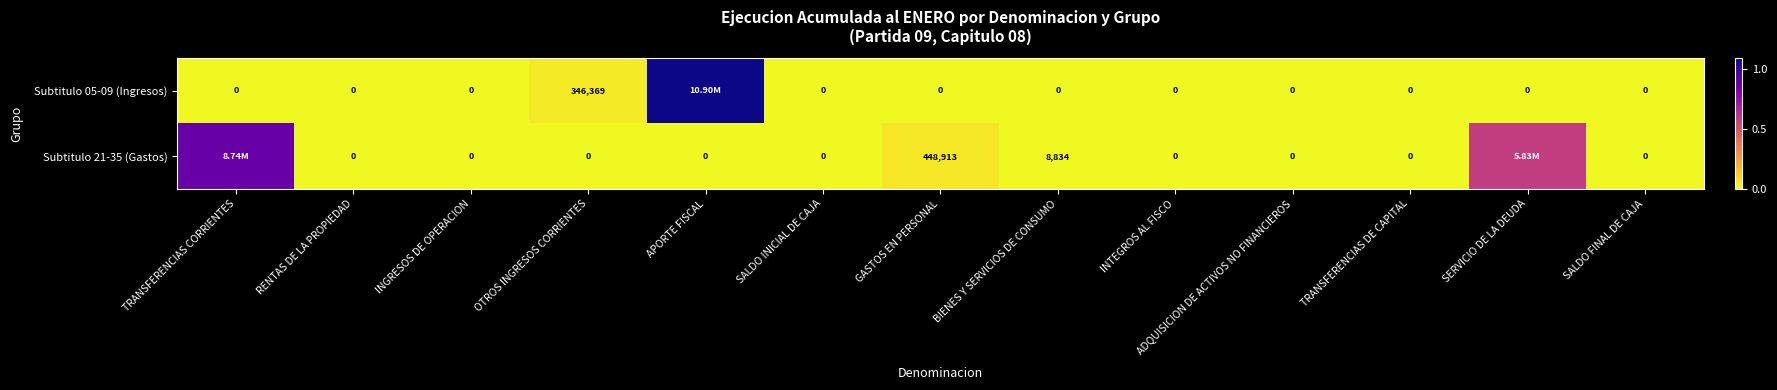

What is the sum of the Subtitulo 05-09 (Ingresos) values at OTROS INGRESOS CORRIENTES and SERVICIO DE LA DEUDA?

346369